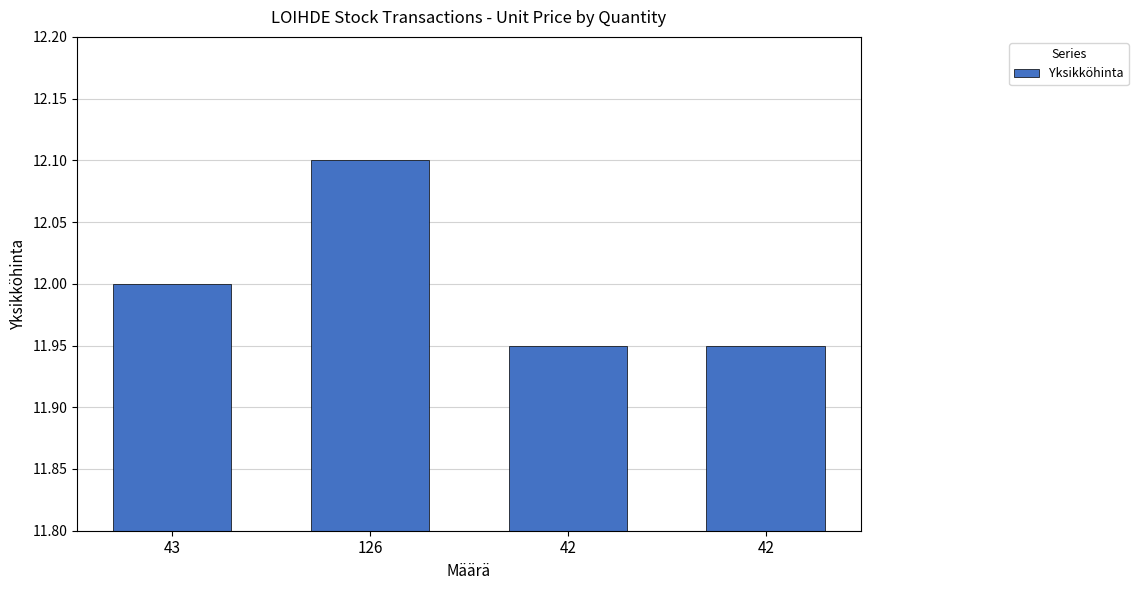

What is the difference between the maximum and minimum values?

0.2